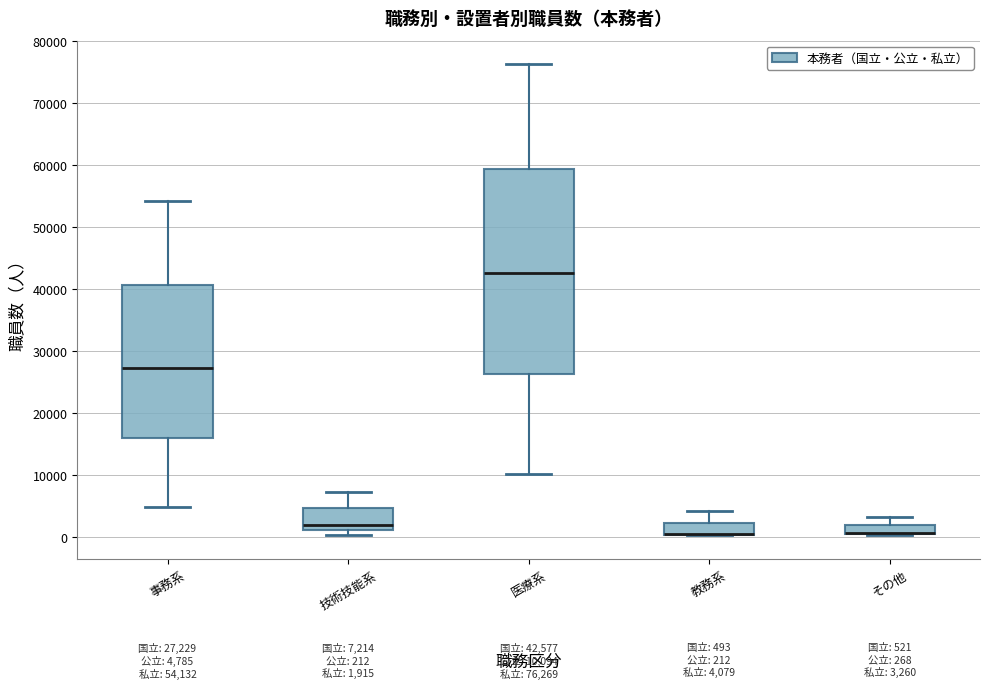

Which box is the tallest, from its lower edge to its upper edge?

医療系